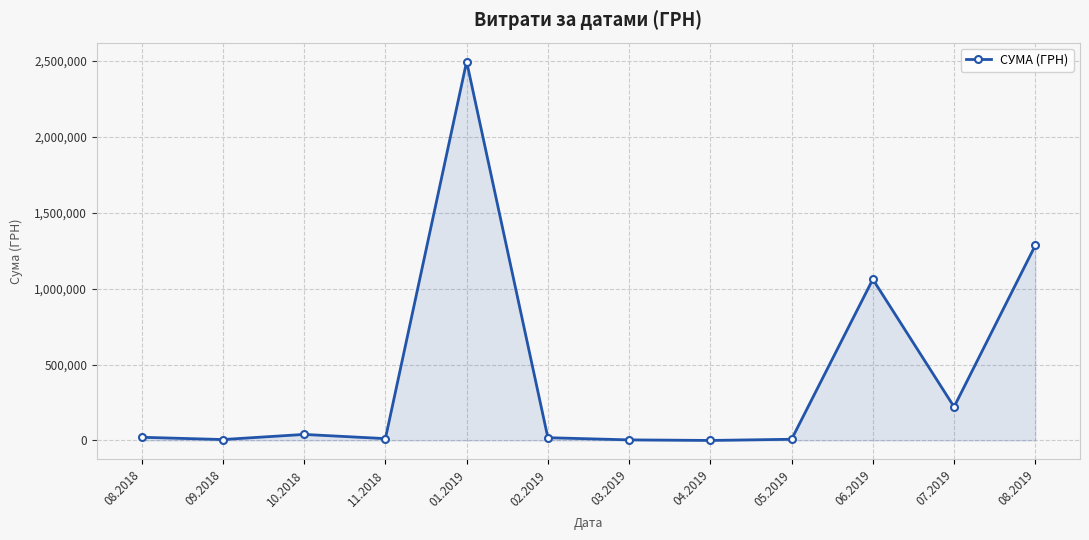

What is the difference between the maximum and second lowest values?

2493001.3